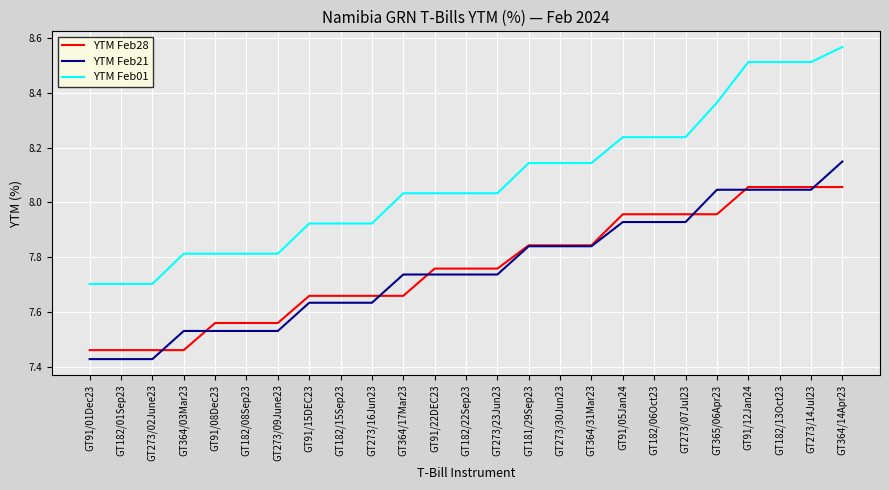

What is the difference between the second highest and minimum values in the YTM Feb28 series?

0.6